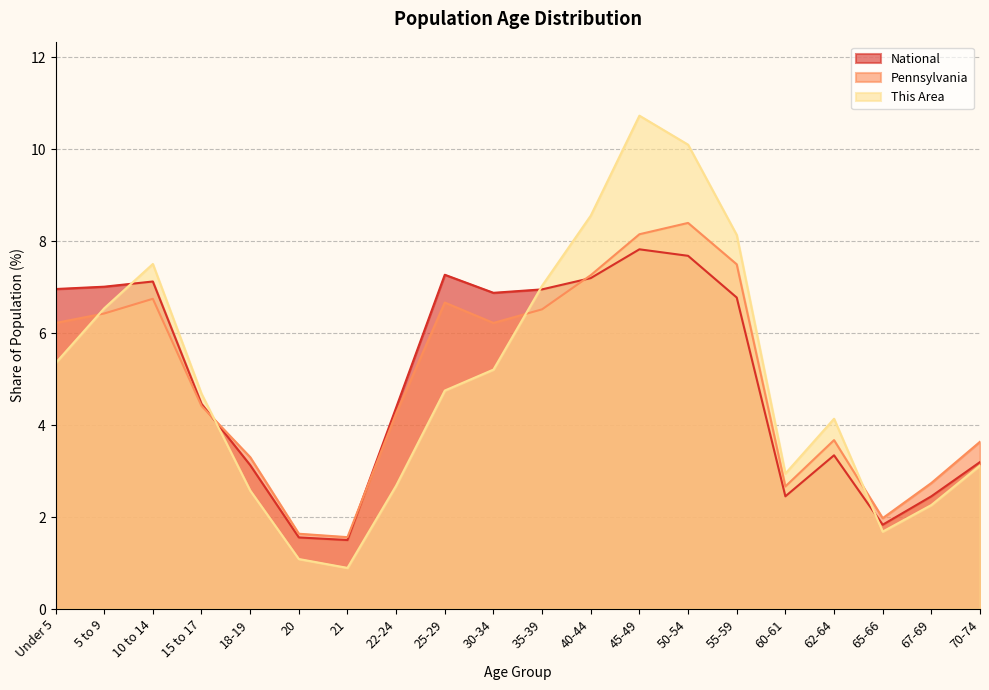

Where does the Pennsylvania series first go above 6?

Under 5